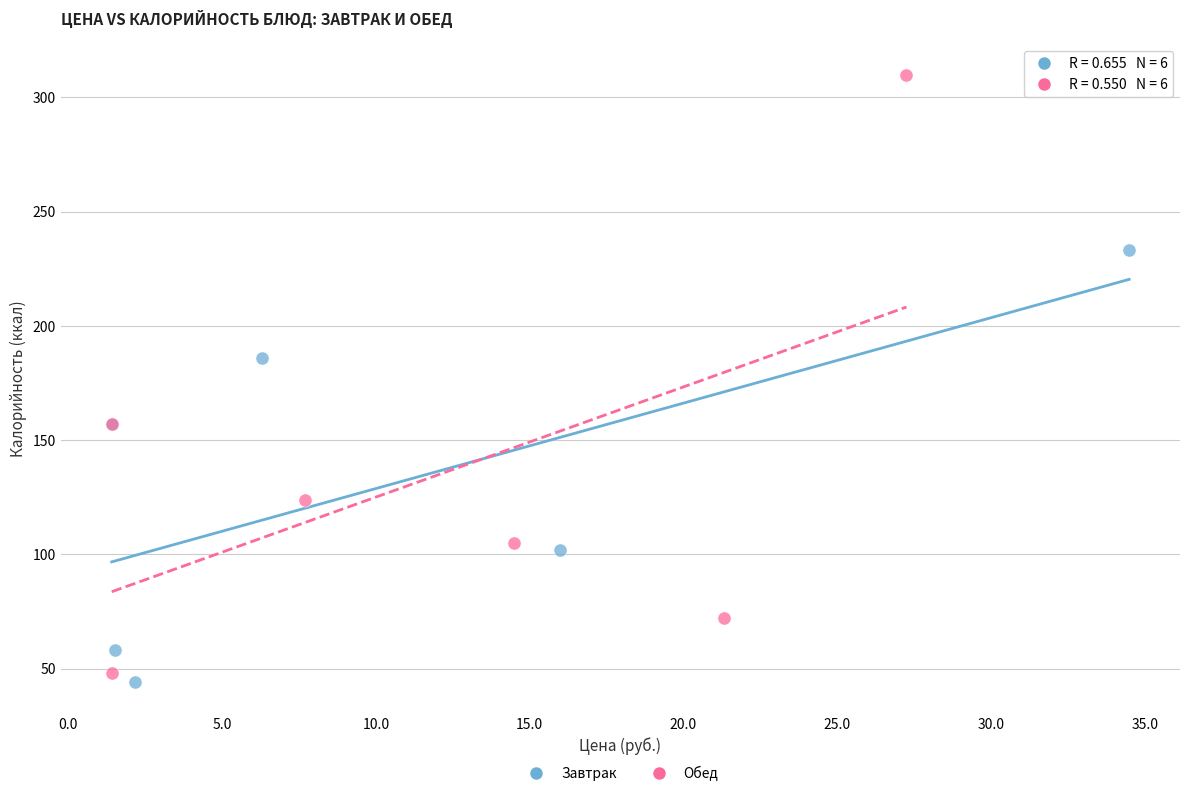

Which series contains the highest Y value?

Обед